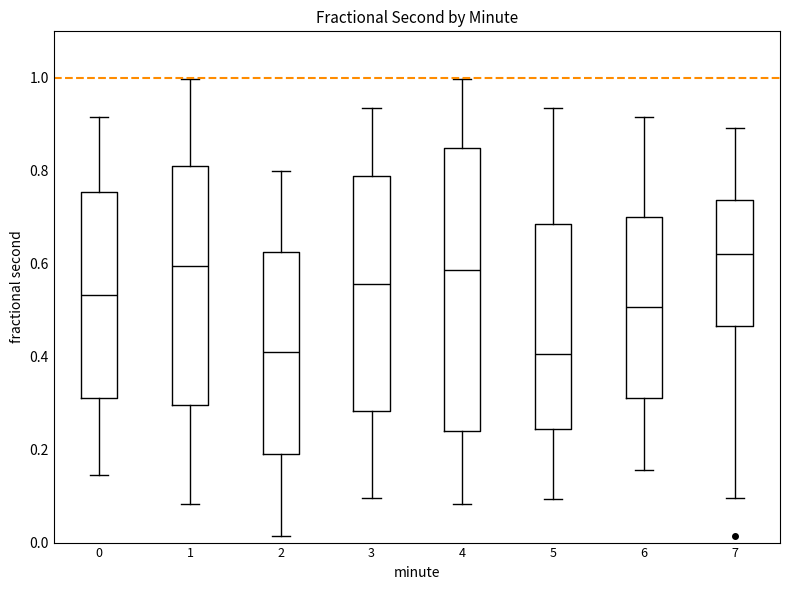

Reading left to right, transcribe this box plot: for each box, give where its median line is, the range the box spans, and where its two whiskers end, as read against the y-axis. The values are not printed on the chart, so give them approximately, as read against the axis.

0: median 0.54, box 0.32 to 0.76, whiskers 0.14 to 0.92
1: median 0.60, box 0.30 to 0.80, whiskers 0.08 to 1.00
2: median 0.42, box 0.20 to 0.62, whiskers 0.02 to 0.80
3: median 0.56, box 0.28 to 0.78, whiskers 0.10 to 0.94
4: median 0.58, box 0.24 to 0.84, whiskers 0.08 to 1.00
5: median 0.40, box 0.24 to 0.68, whiskers 0.10 to 0.94
6: median 0.50, box 0.32 to 0.70, whiskers 0.16 to 0.92
7: median 0.62, box 0.46 to 0.74, whiskers 0.10 to 0.90